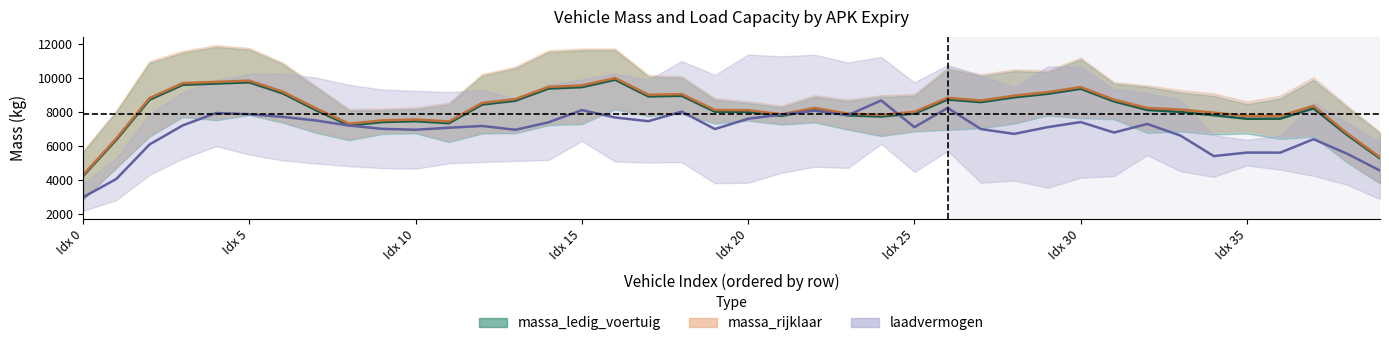

How many lines are shown in the chart?

3